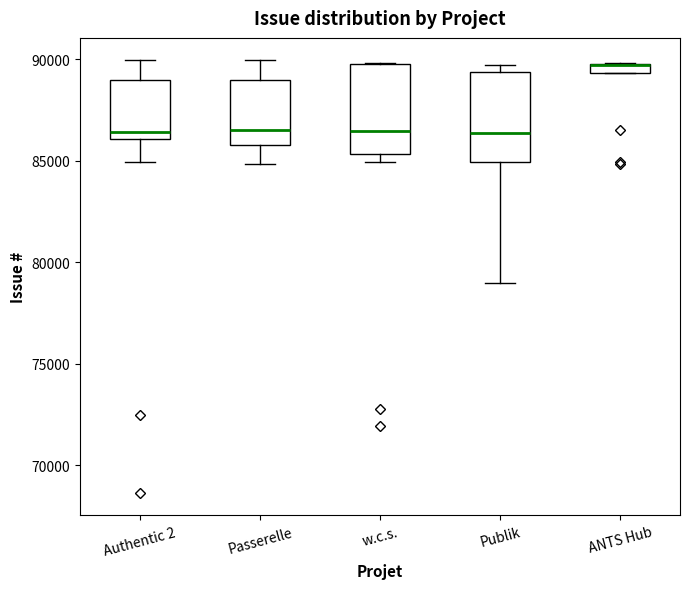

Where does the median line of the box for Passerelle sit on the y-axis? The values are not printed on the chart, so give them approximately, as read against the axis.

86500